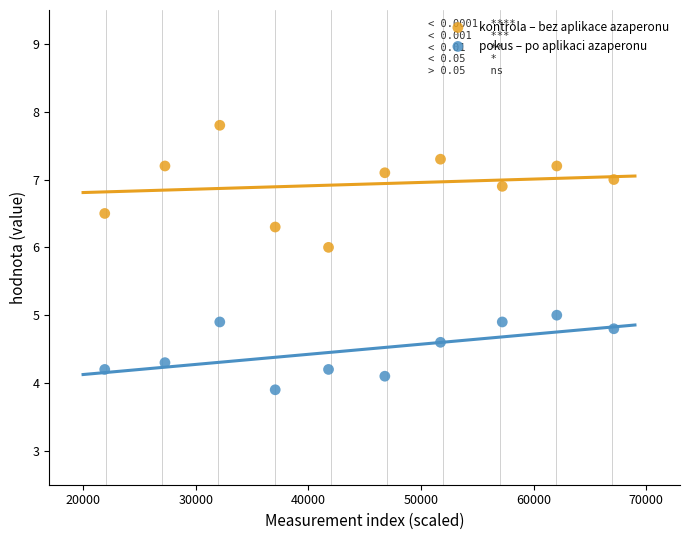

Which series contains the lowest Y value?

pokus – po aplikaci azaperonu